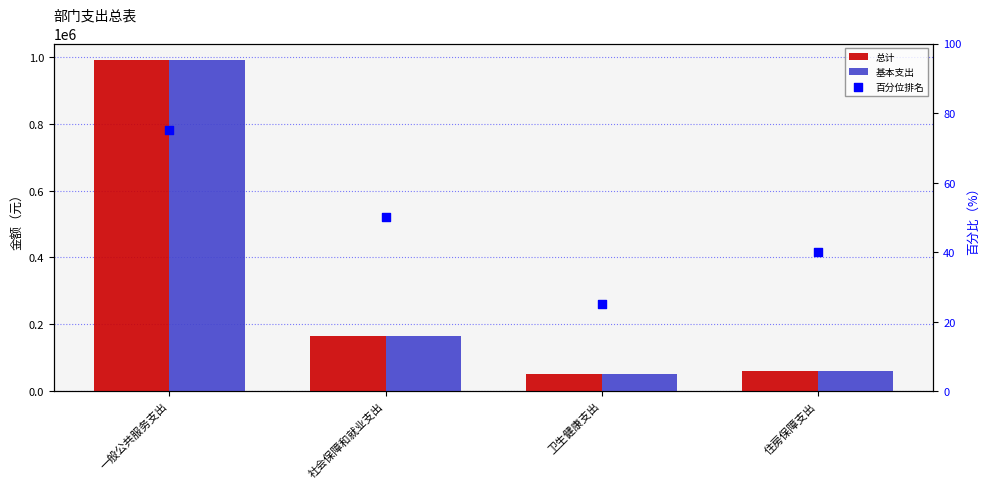

Which series has the largest total across all categories?

总计